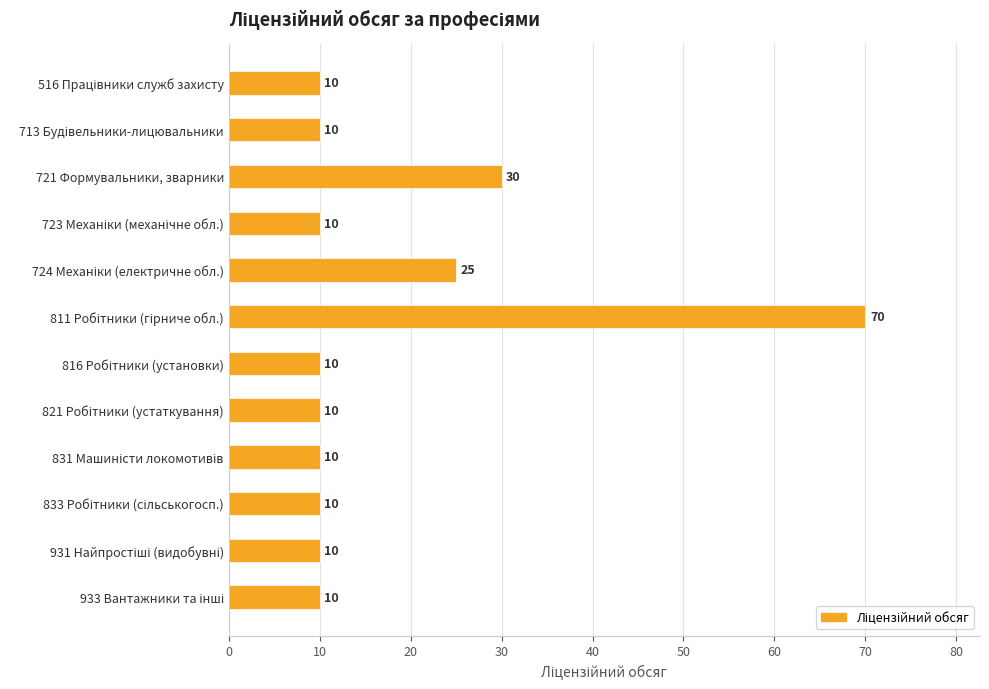

What is the sum of all values?

215